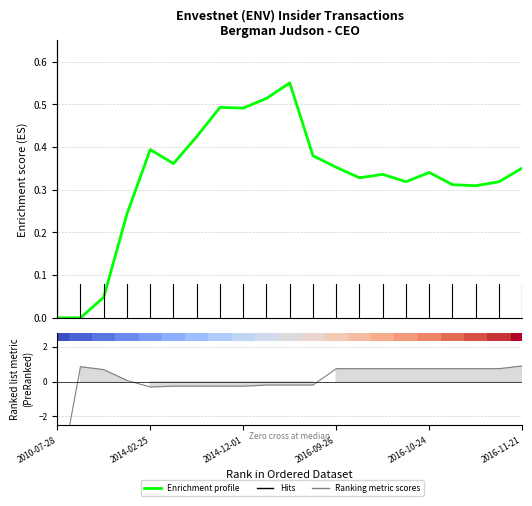

Reading left to right, extract all data points from this chart.

transactionPricePerShare: 2010-07-28=0.0	2010-08-31=0.0	2011-06-20=0.0	2013-10-11=0.2	2014-02-25=0.4	2014-10-13=0.4	2014-10-31=0.4	2014-11-07=0.5	2014-12-01=0.5	2015-03-10=0.5	2015-04-01=0.6	2015-06-30=0.4	2016-09-26=0.4	2016-10-03=0.3	2016-10-10=0.3	2016-10-17=0.3	2016-10-24=0.3	2016-10-31=0.3	2016-11-07=0.3	2016-11-11=0.3	2016-11-21=0.4
sharesOwnedFollowingTransaction: 2010-07-28=-6.4	2010-08-31=0.8	2011-06-20=0.7	2013-10-11=0.1	2014-02-25=-0.3	2014-10-13=-0.3	2014-10-31=-0.3	2014-11-07=-0.3	2014-12-01=-0.3	2015-03-10=-0.2	2015-04-01=-0.2	2015-06-30=-0.2	2016-09-26=0.7	2016-10-03=0.7	2016-10-10=0.7	2016-10-17=0.7	2016-10-24=0.7	2016-10-31=0.7	2016-11-07=0.7	2016-11-11=0.7	2016-11-21=0.9